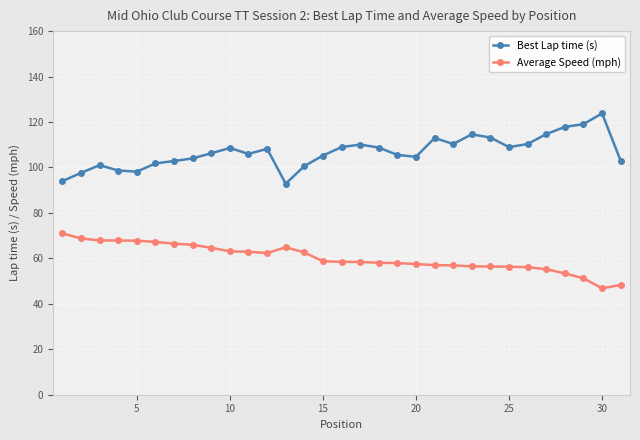

What is the average value of the Average Speed (mph) series?

60.2